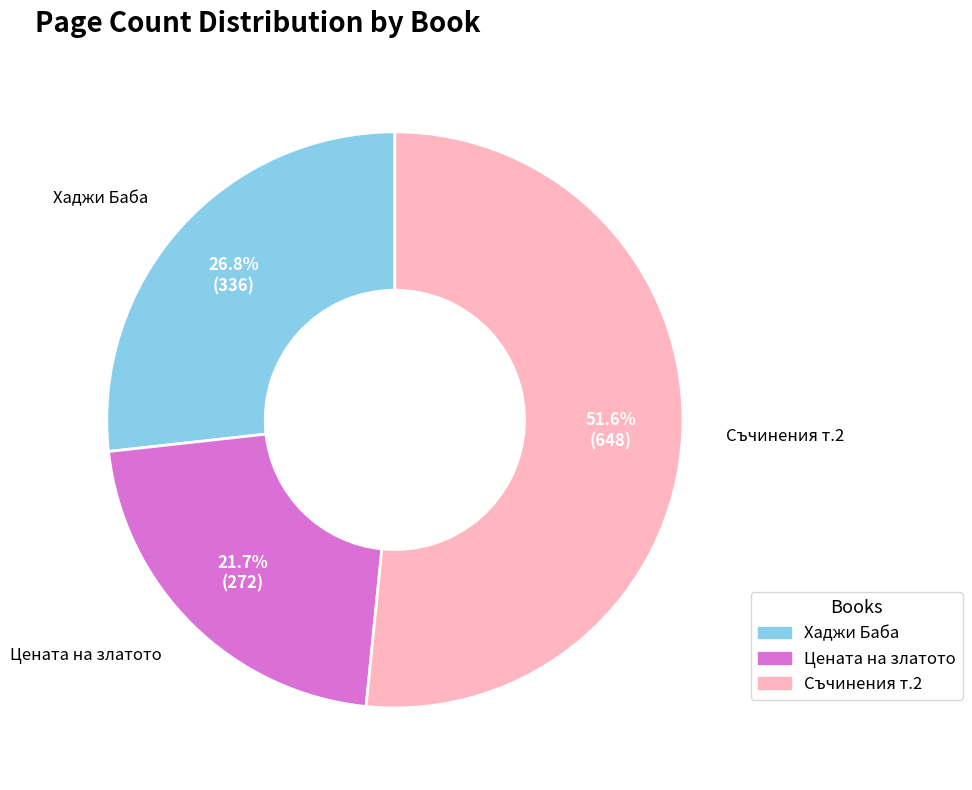

Which has a higher value, Хаджи Баба or Съчинения т.2?

Съчинения т.2